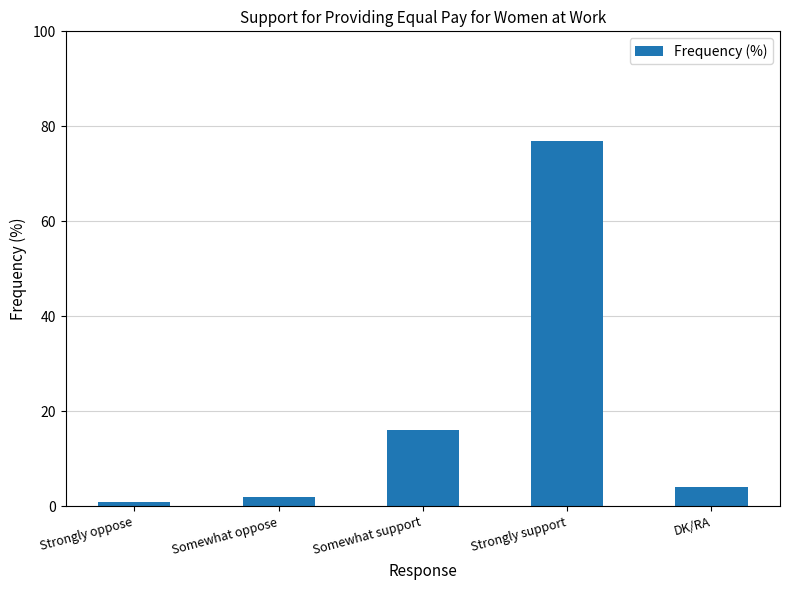

The value at Somewhat support is 16. True or false?

True